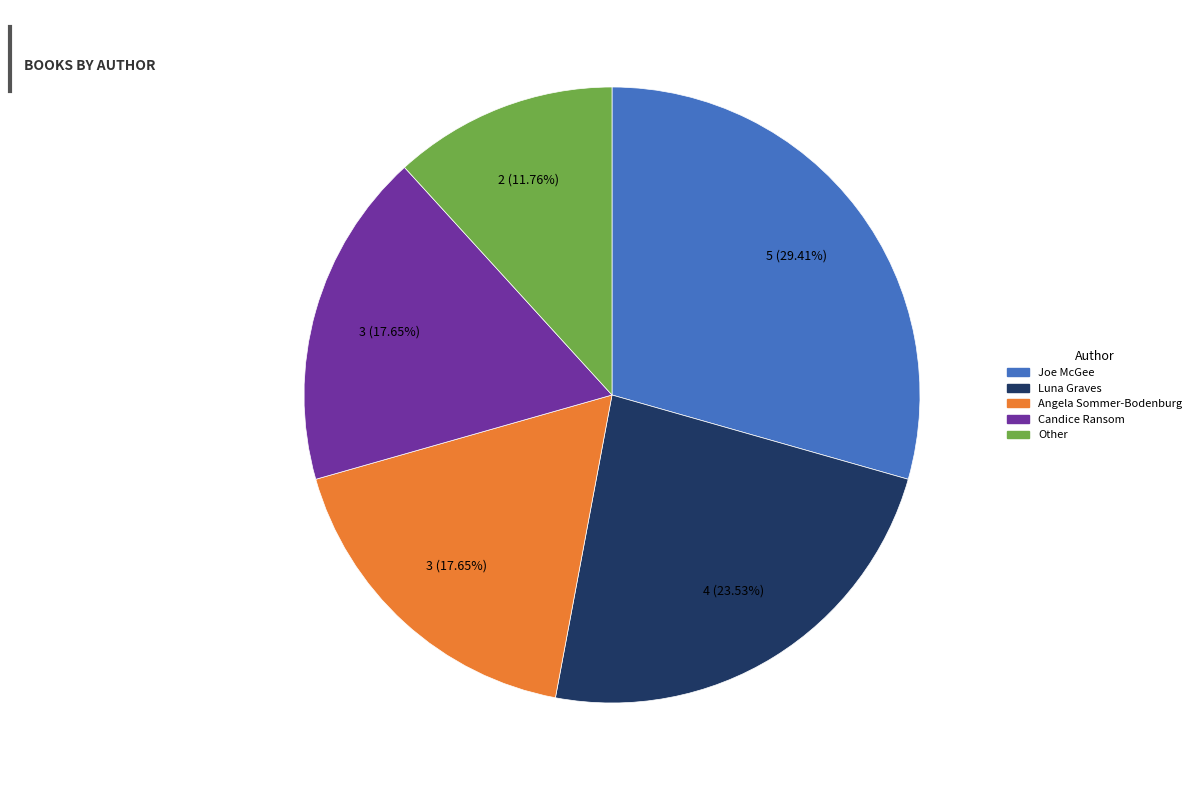

Does any single category account for the majority?

No